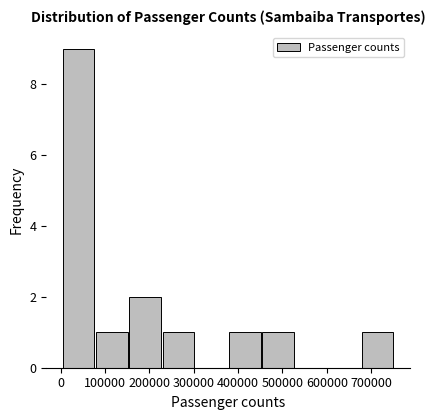

Reading left to right, transcribe this chart: for each bar, give the range it covers on the x-axis and its height. Neither the bar edges nor the heights are printed on the chart, so give them approximately, as read against the axes.

0 to 80000: 9
80000 to 150000: 1
150000 to 230000: 2
230000 to 300000: 1
300000 to 380000: 0
380000 to 450000: 1
450000 to 530000: 1
530000 to 600000: 0
600000 to 680000: 0
680000 to 750000: 1